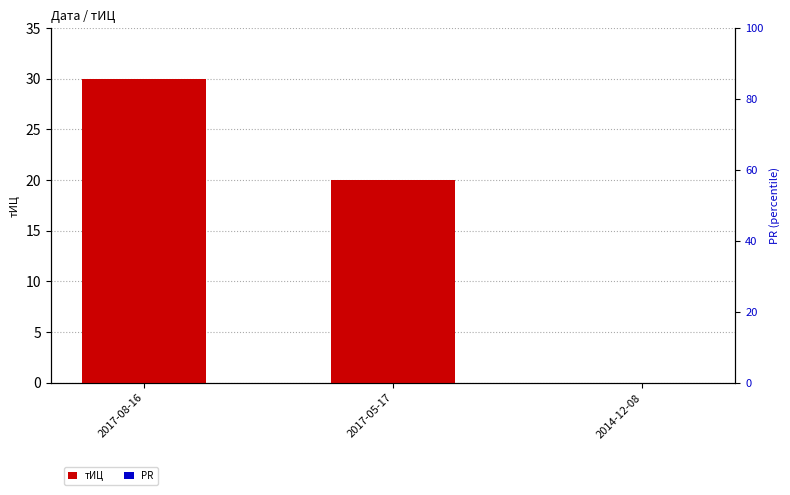

Does the chart contain any negative values?

No